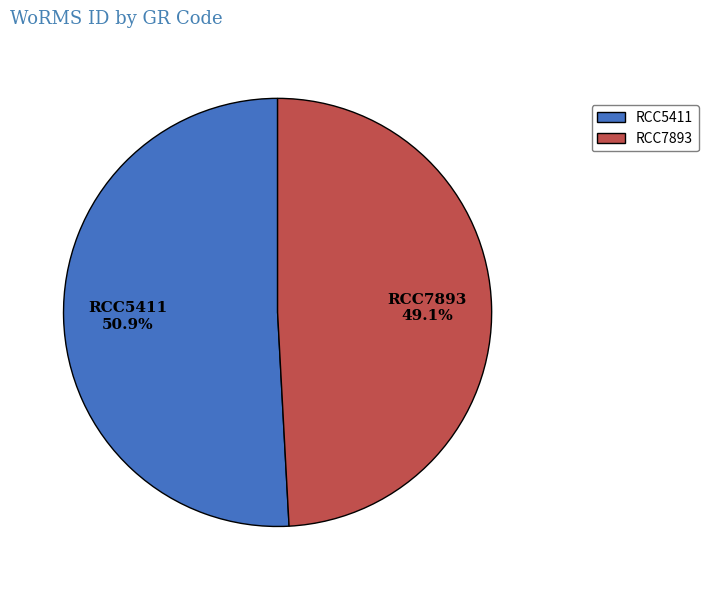

What is the largest slice in the pie chart?

RCC5411